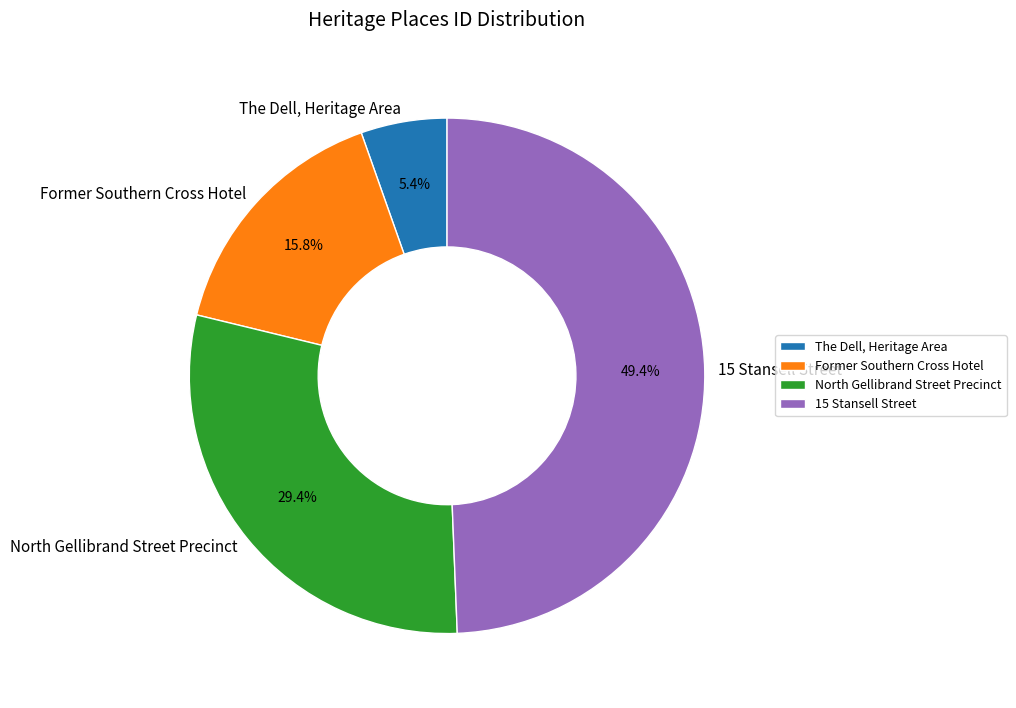

Does any single category account for the majority?

No